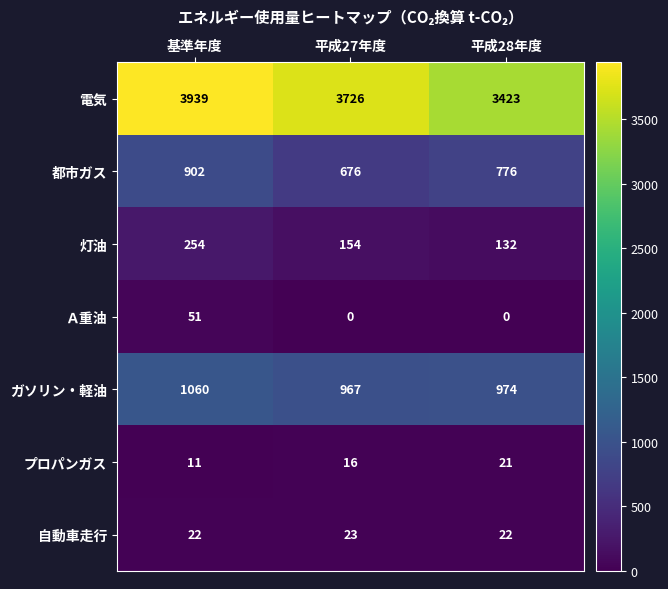

How many series are shown in this chart?

7